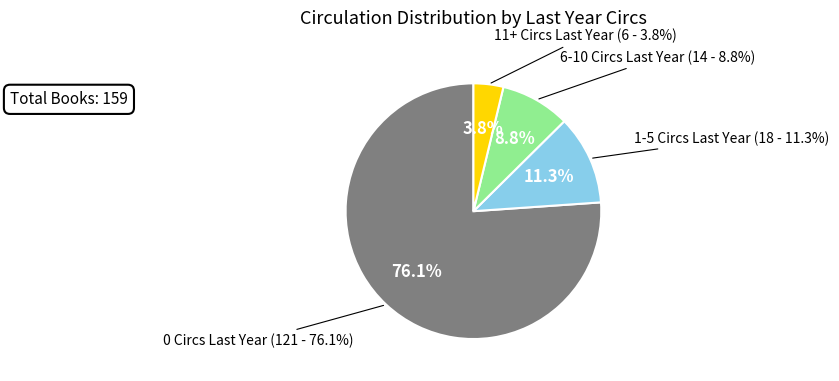

Which category has the biggest portion of the pie?

0 Circs Last Year